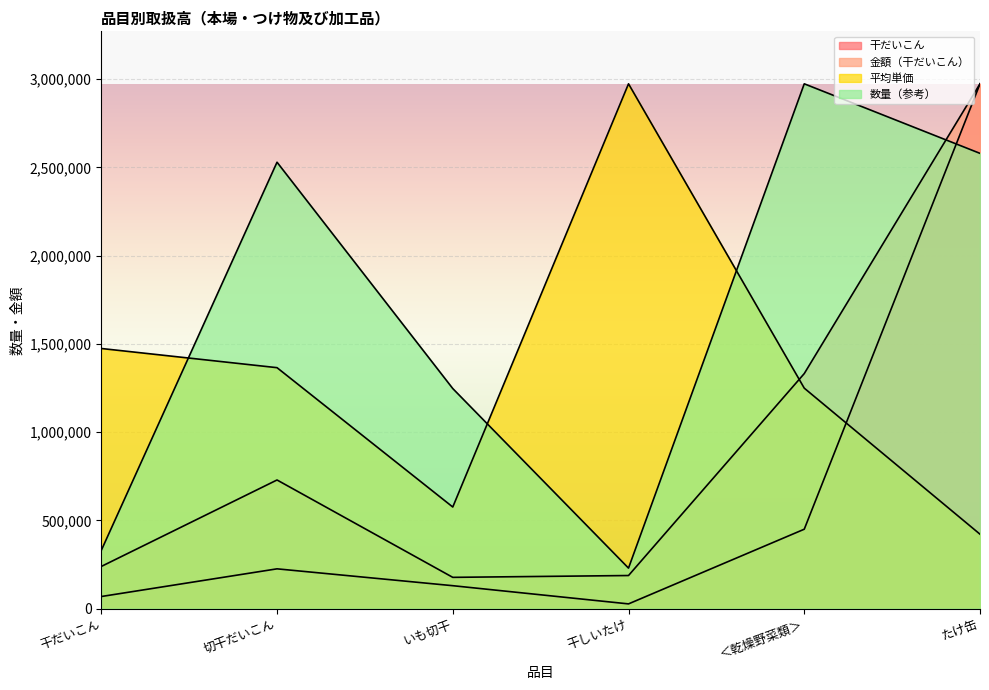

True or false: 干だいこん and 平均単価 intersect in this chart.

True